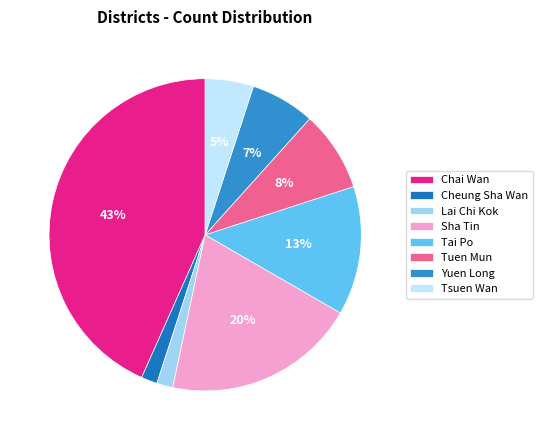

How much of the chart is everything except Tsuen Wan?

95.0%